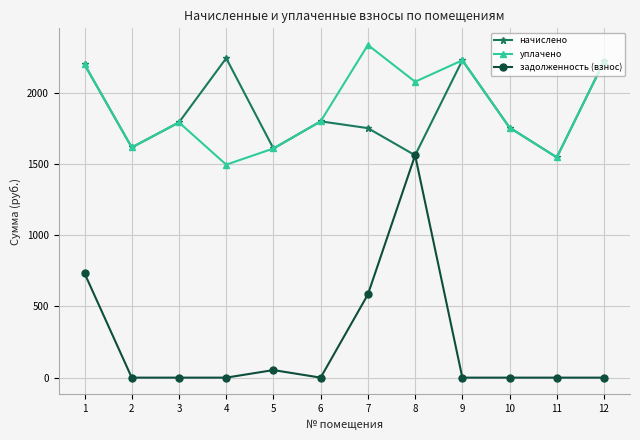

Which series has the largest range (max minus min)?

задолженность (взнос)